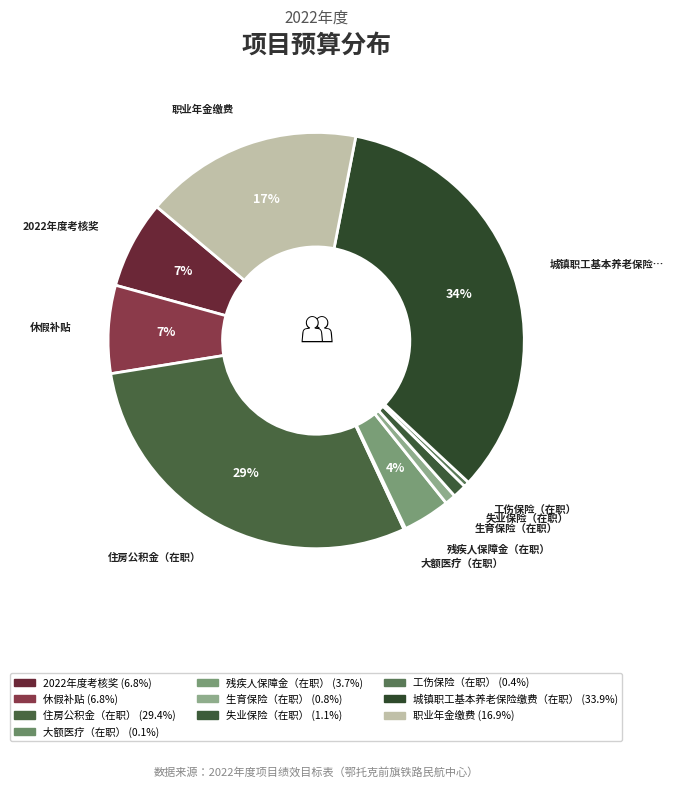

What is the smallest slice in the pie chart?

大额医疗（在职）